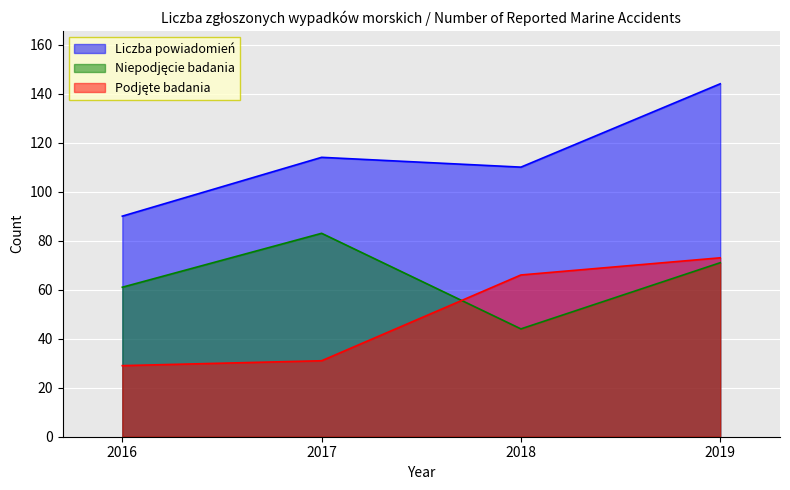

At 2017, list the series in order from largest to smallest.

Liczba powiadomień, Niepodjęcie badania, Podjęte badania